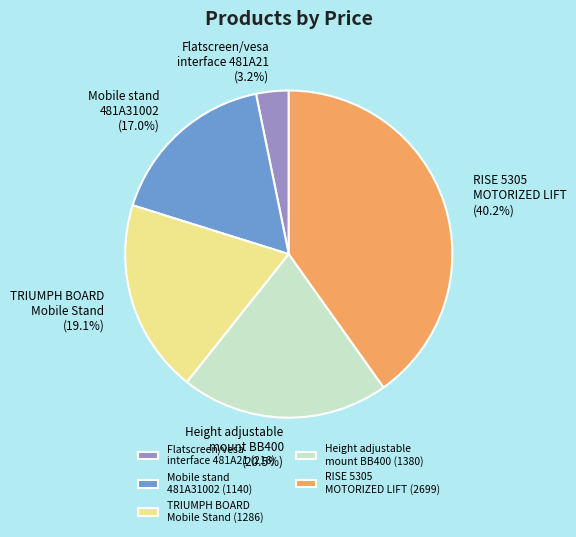

Is Mobile stand 481A31002 the majority of the pie?

No